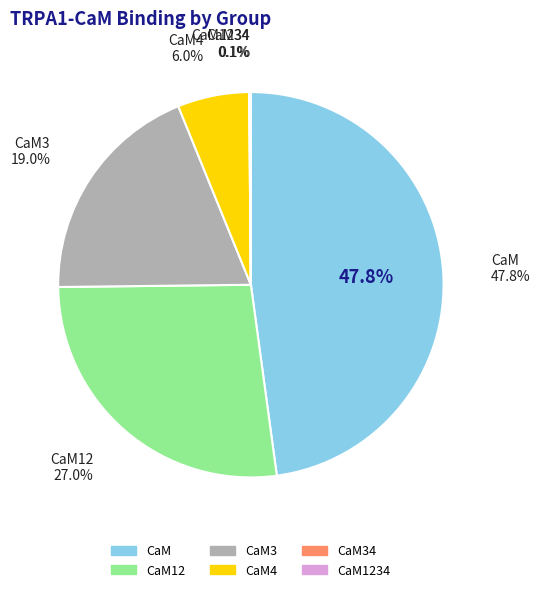

Is there a majority slice in this chart?

No